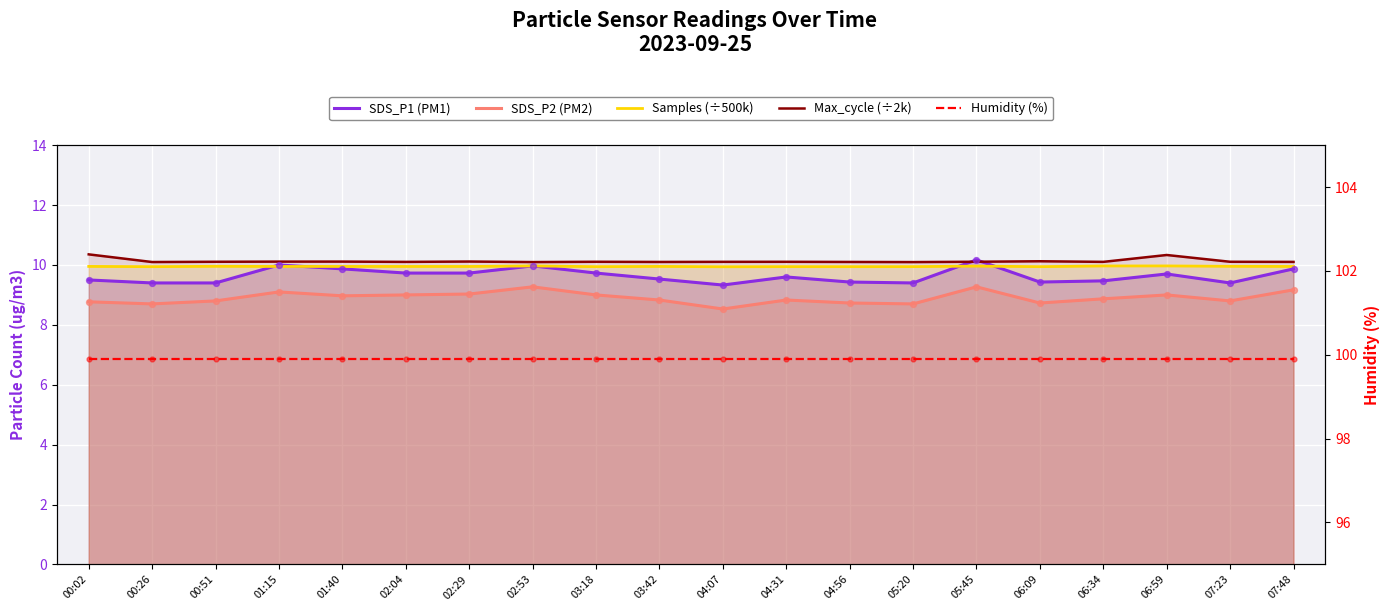

Which series reaches the minimum Y coordinate?

SDS_P2 (PM2)